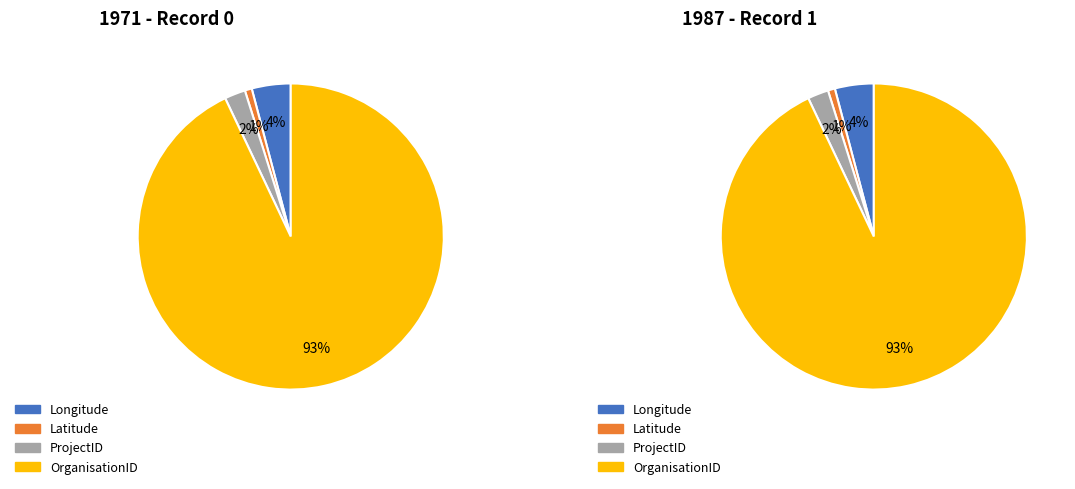

What is the total percentage of Latitude and OrganisationID?

93.7%